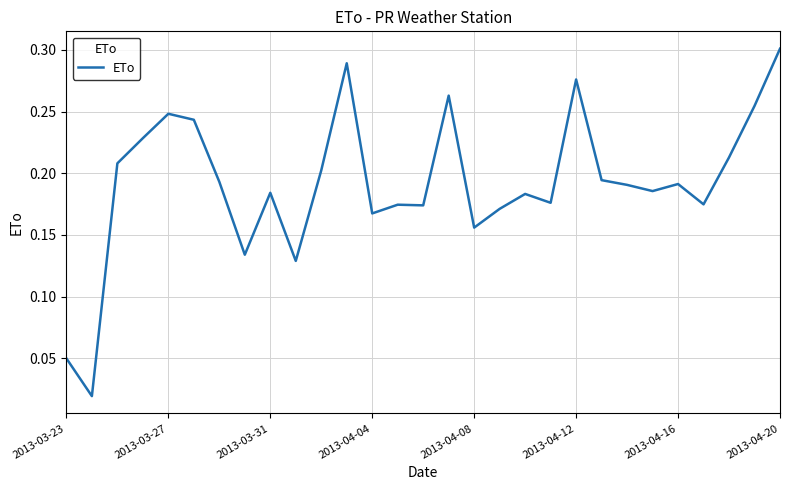

Which category has the highest value across all series?

2013-04-20